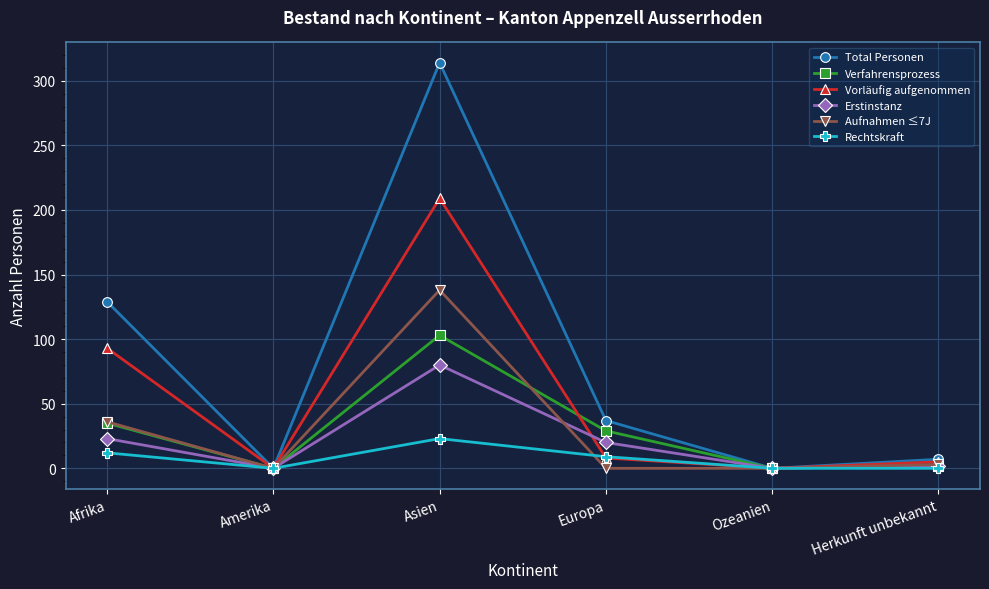

Which series has the widest spread of values?

Total Personen